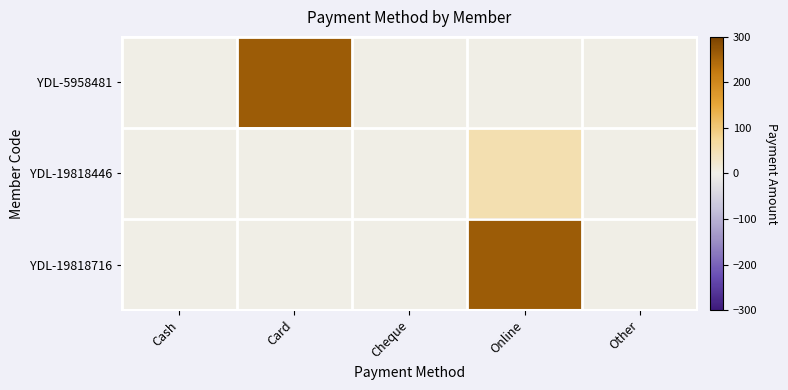

At which category does the chart reach its minimum across all series?

Cash